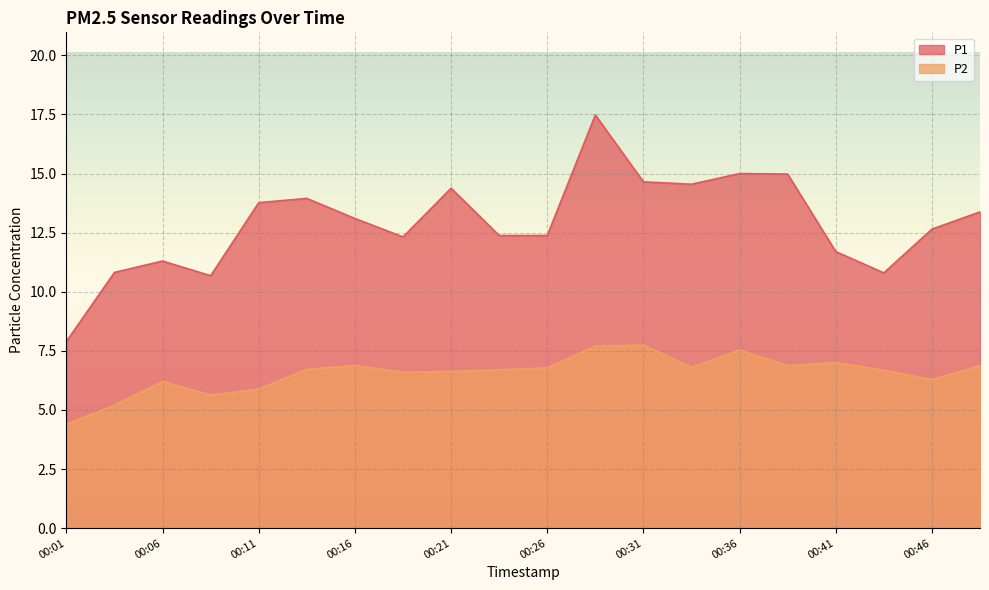

Which series has the widest spread of values?

P1